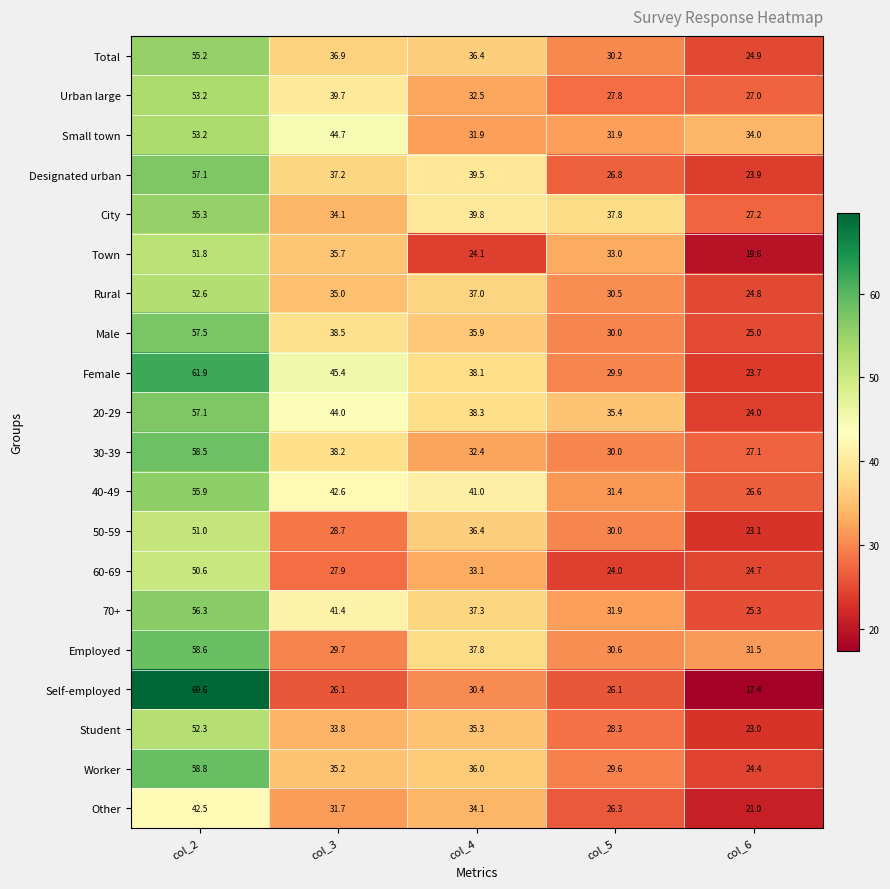

What is the spread (max minus min) of values at col_5?

13.8